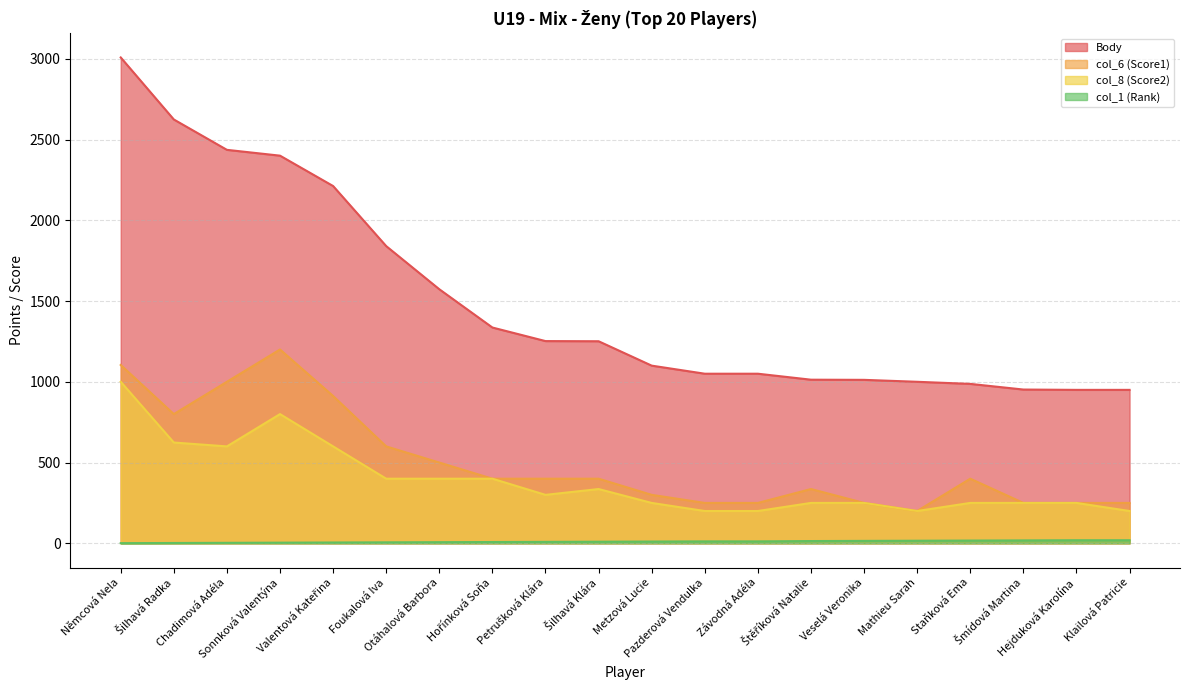

Rank the categories by Body value from highest to lowest.

Němcová Nela, Šilhavá Radka, Chadimová Adéla, Sonnková Valentýna, Valentová Kateřina, Foukalová Iva, Otáhalová Barbora, Hořínková Soňa, Petrušková Klára, Šilhavá Klára, Metzová Lucie, Pazderová Vendulka, Závodná Adéla, Štěříková Natalie, Veselá Veronika, Mathieu Sarah, Staňková Ema, Šmídová Martina, Hejduková Karolína, Klailová Patricie